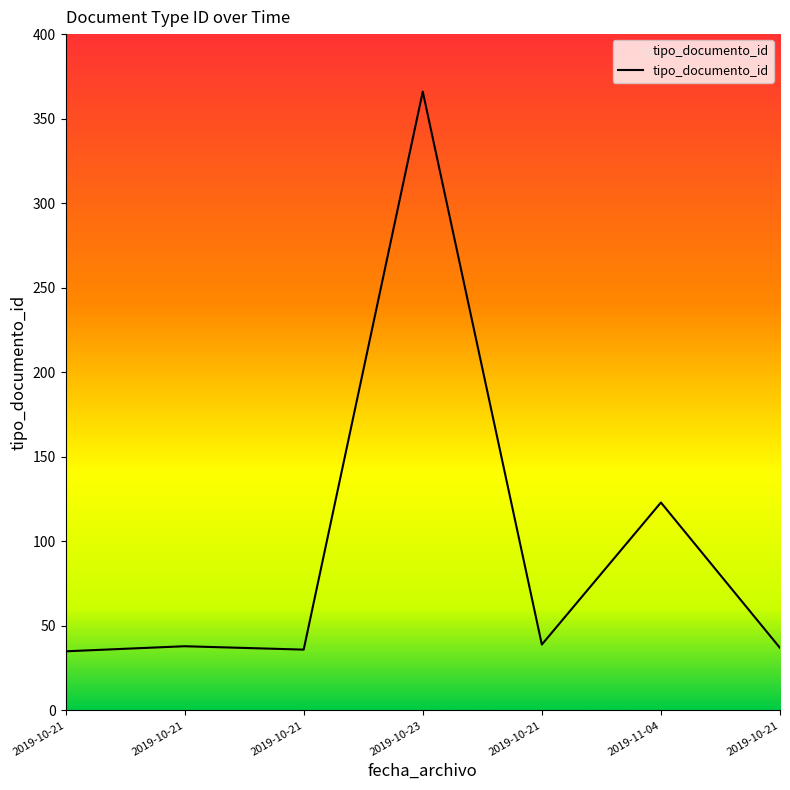

What is the change in value from 2019-10-21 to 2019-10-23?

+328